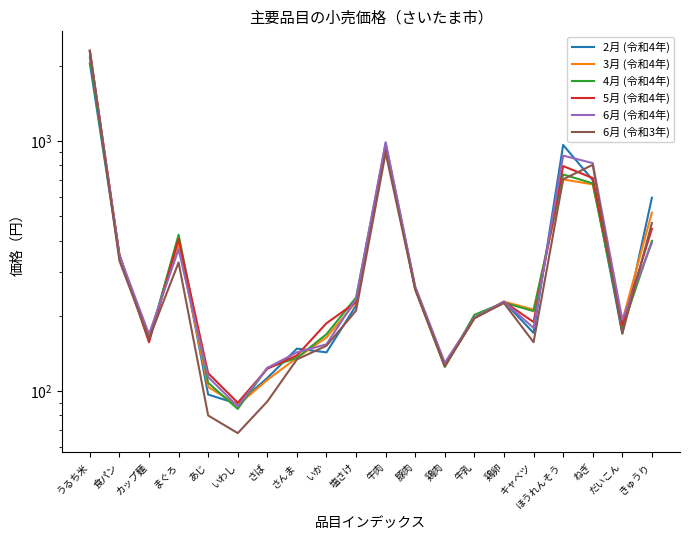

At which category does 5月 (令和4年) reach its first local peak?

まぐろ